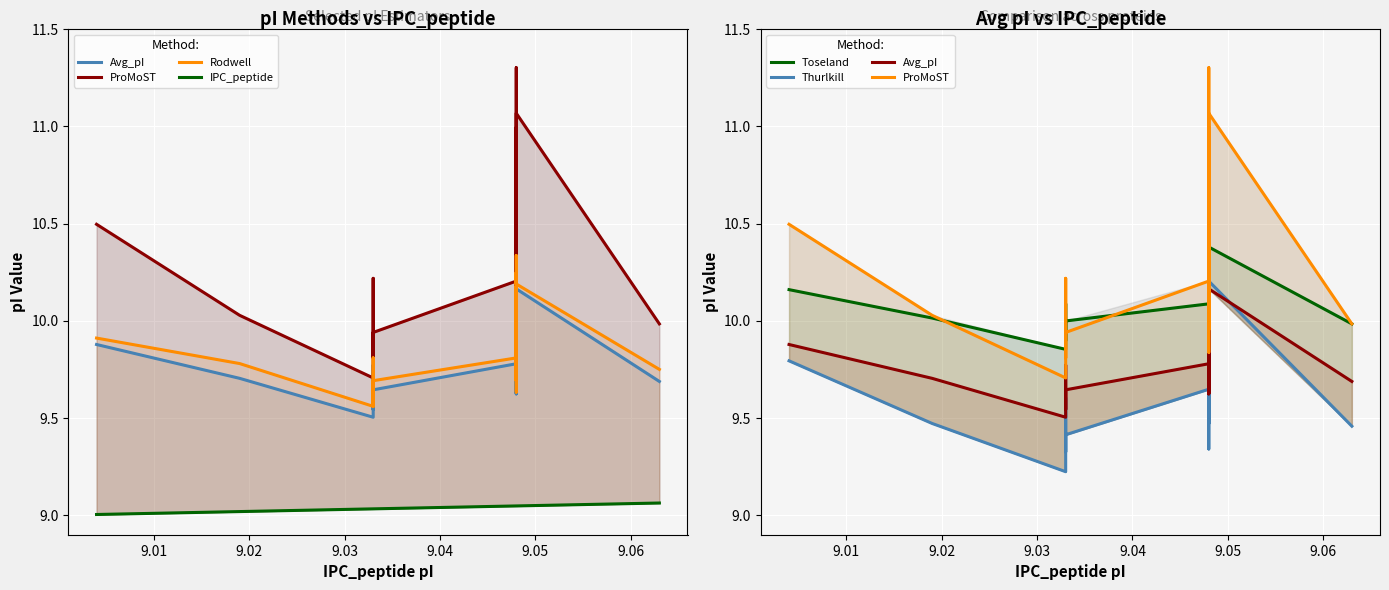

What are all the series names shown in the legend?

Avg_pI, ProMoST, Rodwell, IPC_peptide, Toseland, Thurlkill